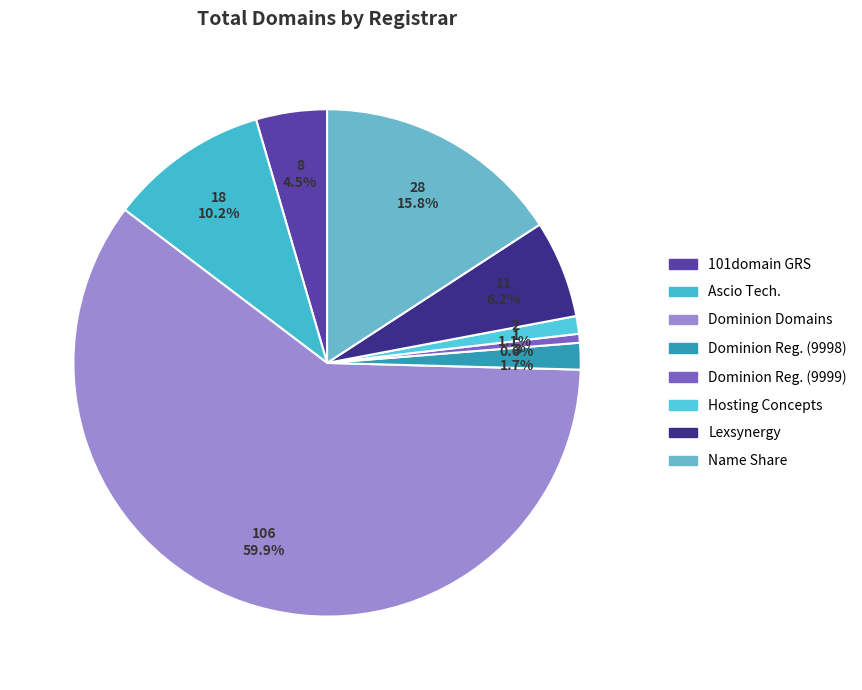

How many segments does this pie chart have?

8